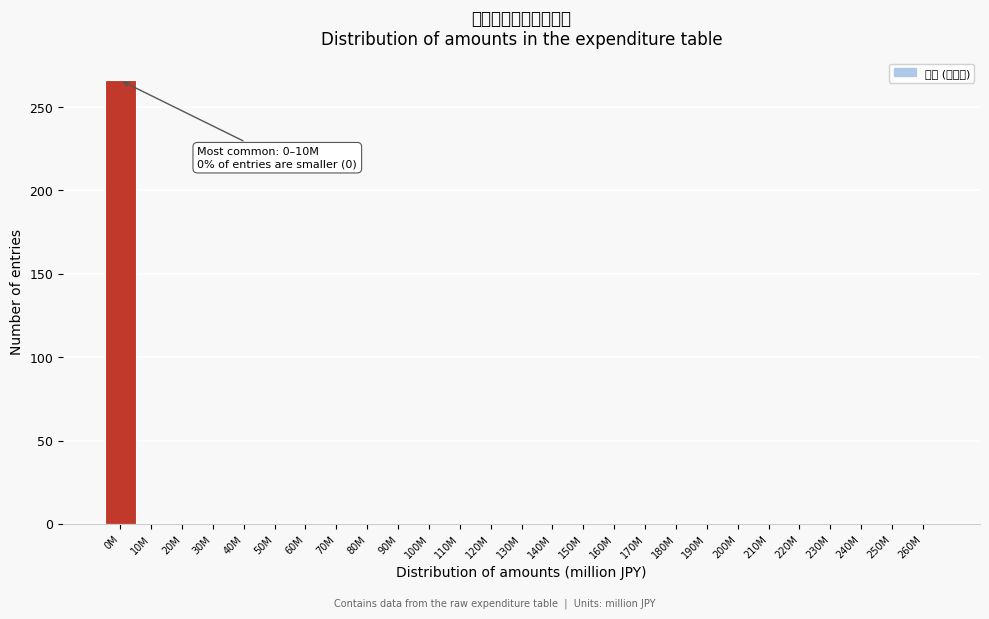

Reading right to left, what are all the values shown in this chart?

260M=0	250M=0	240M=0	230M=0	220M=0	210M=0	200M=0	190M=0	180M=0	170M=0	160M=0	150M=0	140M=0	130M=0	120M=0	110M=0	100M=0	90M=0	80M=0	70M=0	60M=0	50M=0	40M=0	30M=0	20M=0	10M=0	0M=266